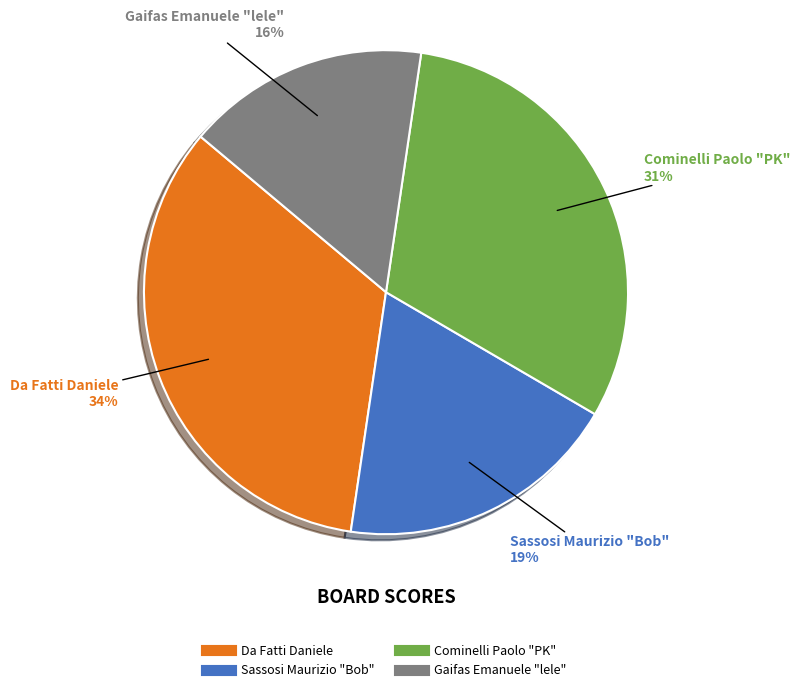

To the nearest percent, what is the average slice percentage?

25%